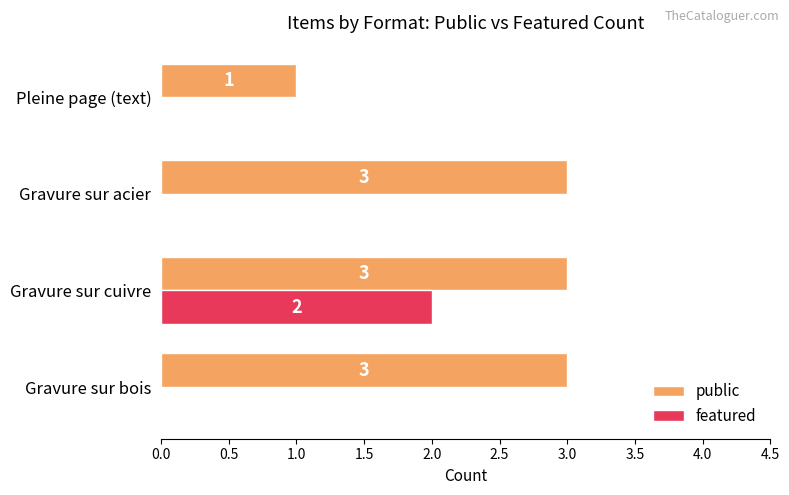

Is the value of public at Pleine page (text) greater than the value of featured at Pleine page (text)?

Yes